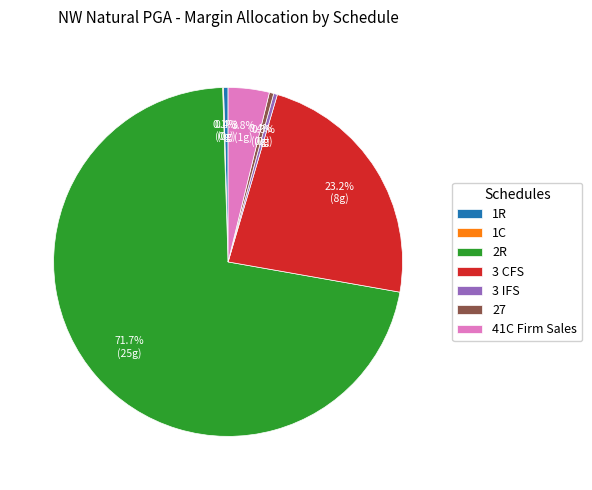

To the nearest percent, what is the difference between the largest and smallest slice percentages?

72%